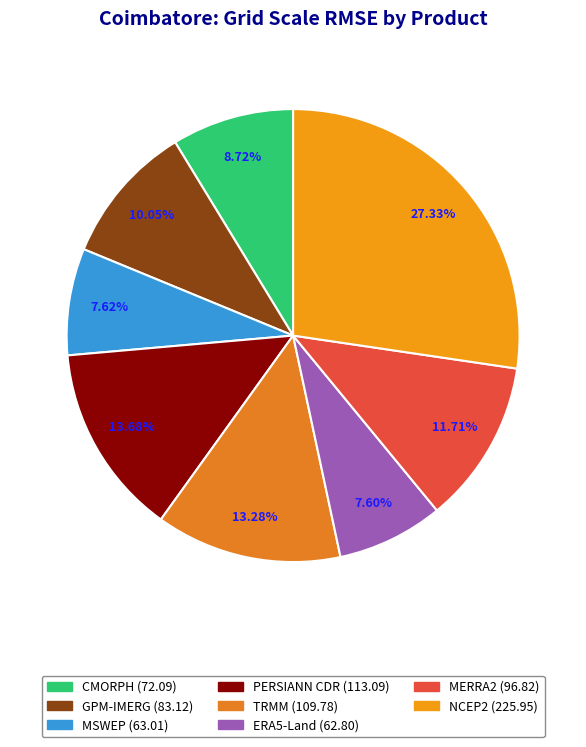

How many segments does this pie chart have?

8